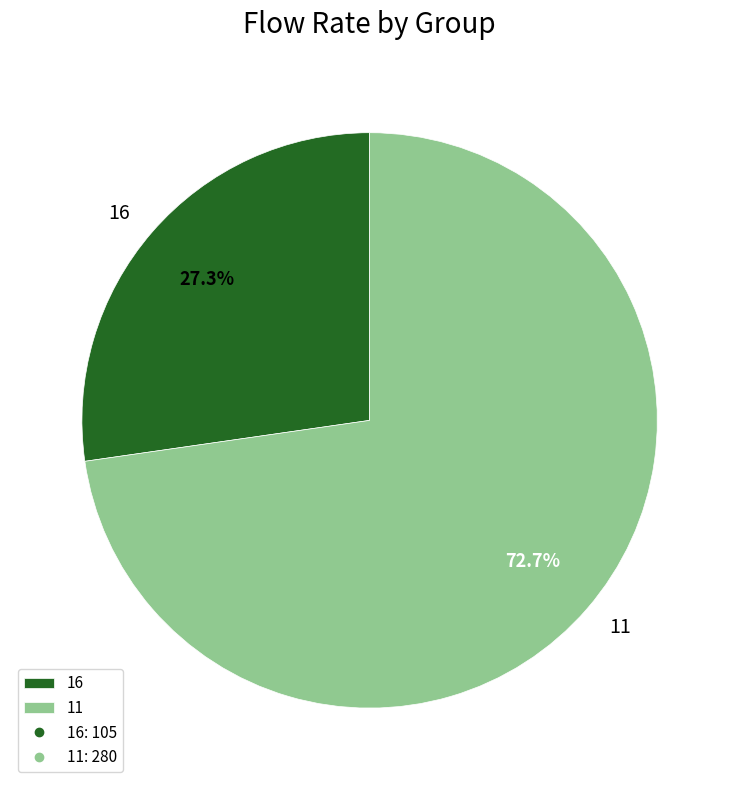

To the nearest percent, what is the average slice percentage?

50%